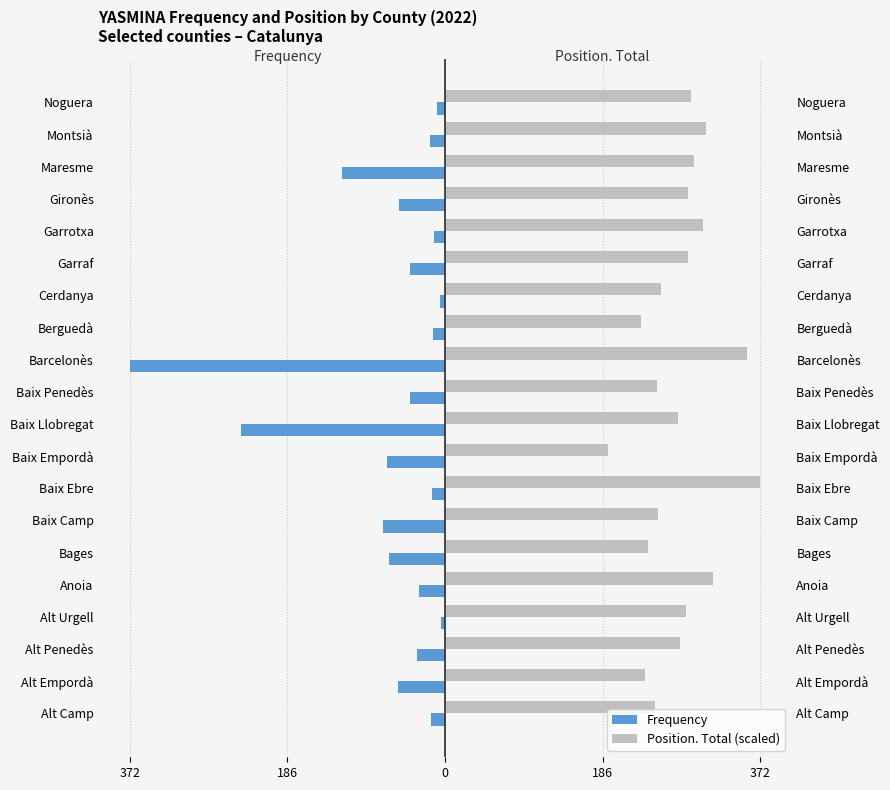

Rank the series by their maximum value, from lowest to highest.

Frequency, Position. Total (scaled)